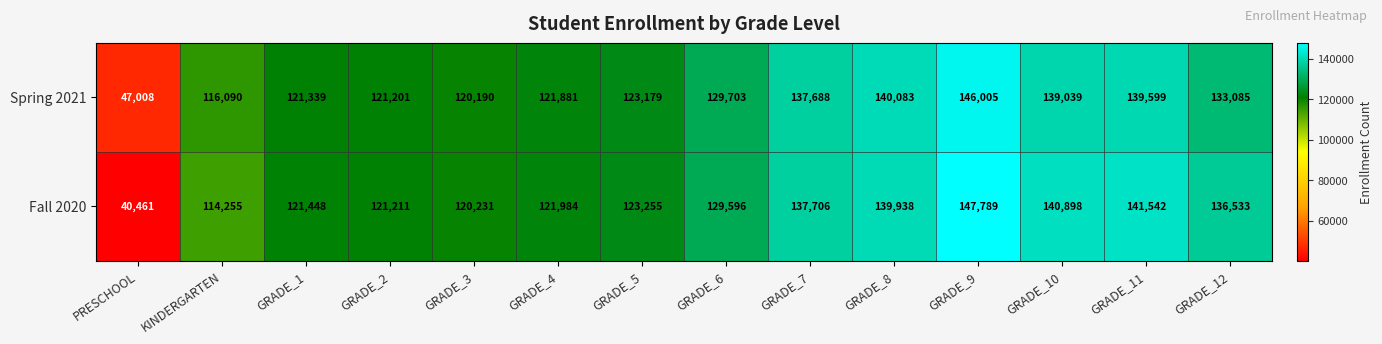

What is the difference between the highest and lowest values at GRADE_12?

3448